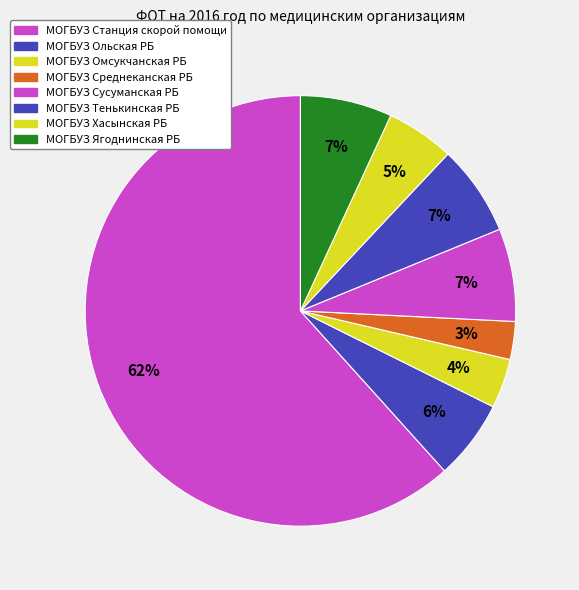

Count the number of slices in the pie.

8